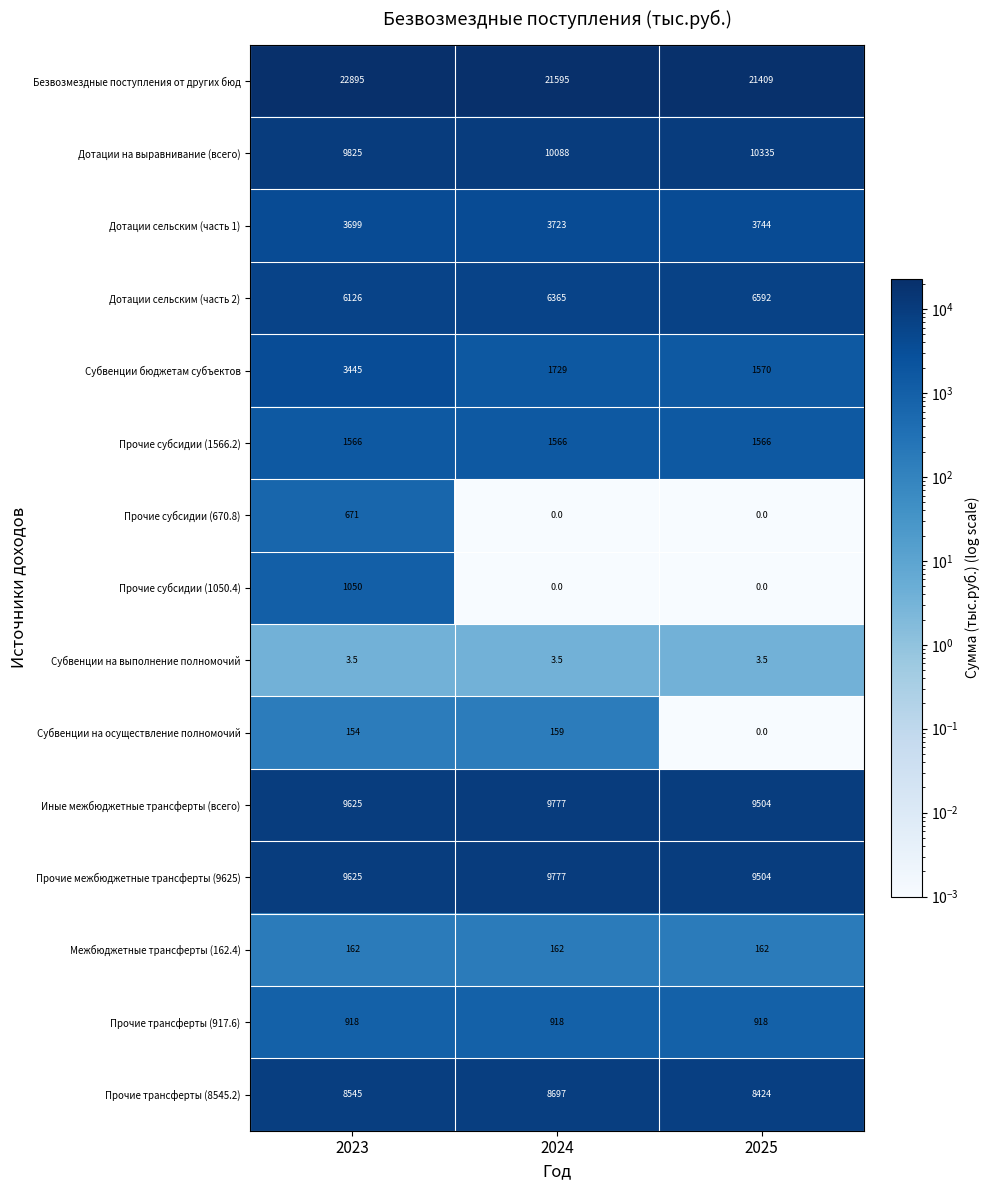

The value of Прочие трансферты (8545.2) at 2024 is 6023.2. True or false?

False